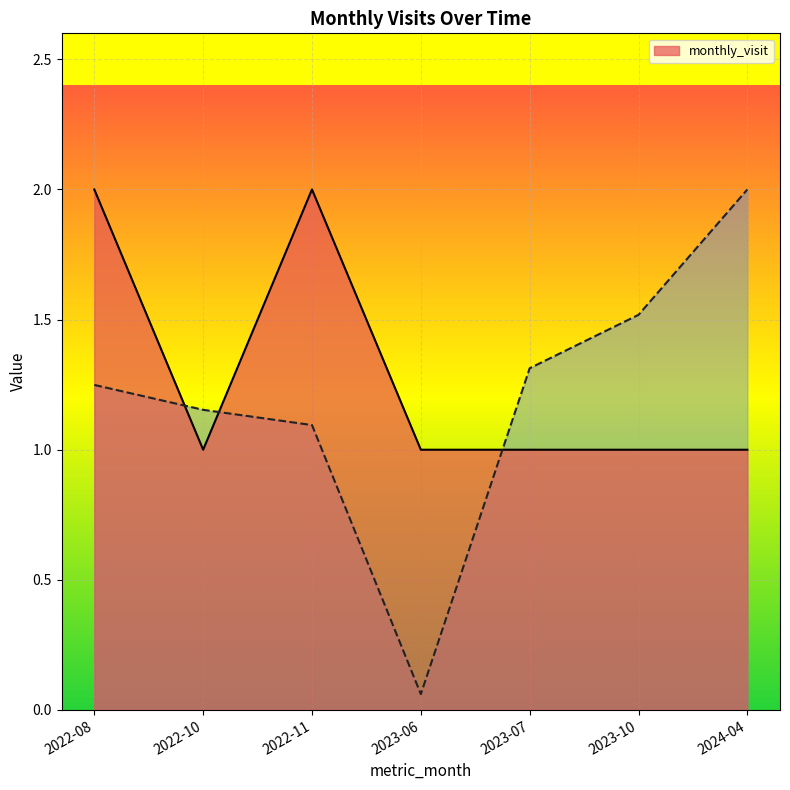

What is the spread (max minus min) of values at 2022-08?

0.8